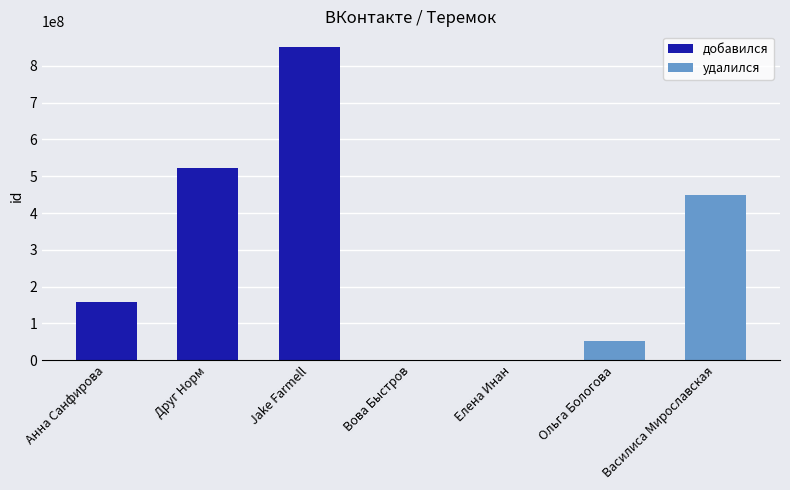

The value at Василиса Мирославская is 447865403. True or false?

True